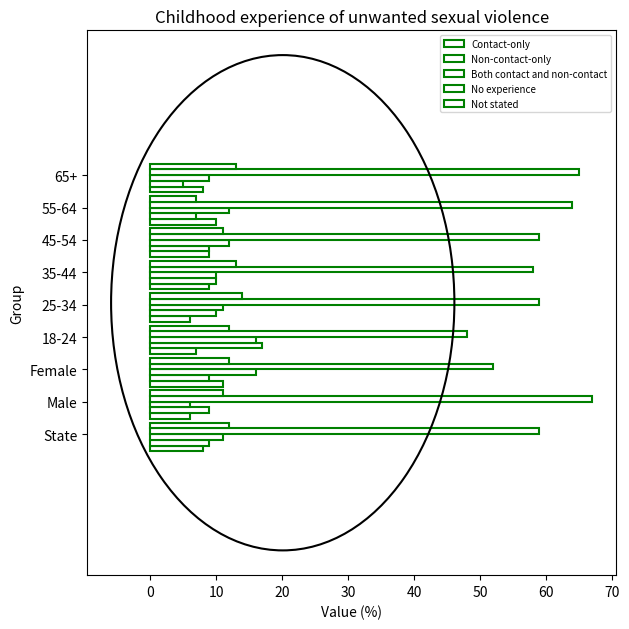

What is the sum of all Not stated values?

105